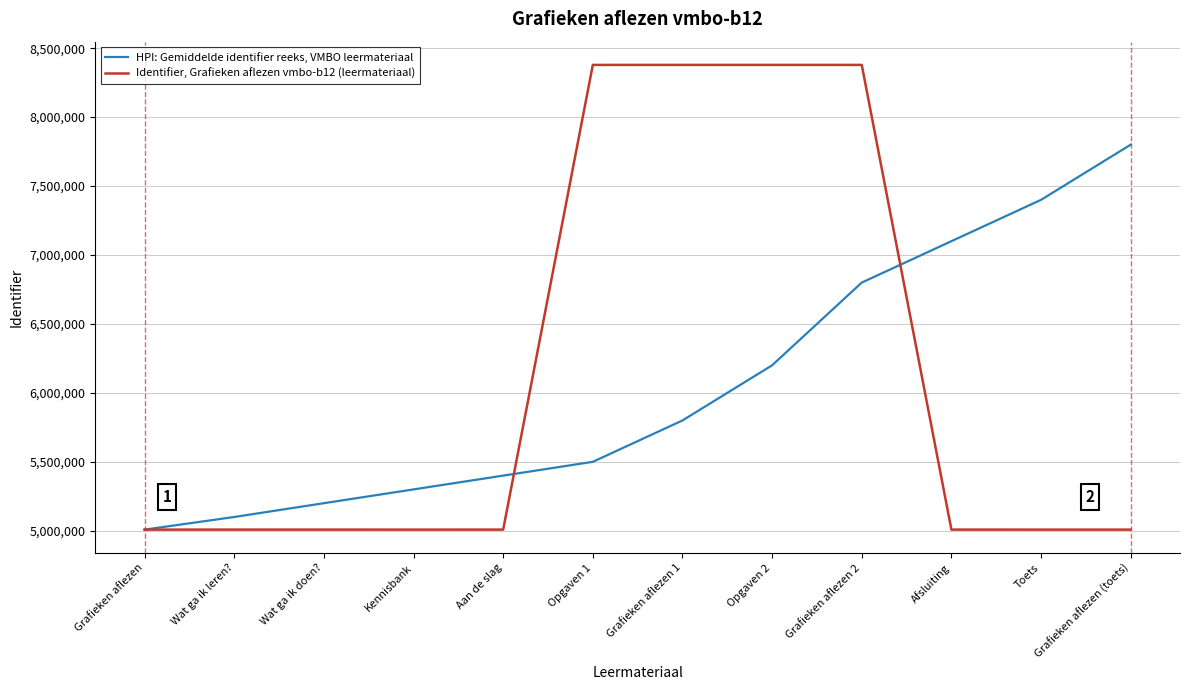

Is it true that Identifier, Grafieken aflezen vmbo-b12 (leermateriaal) equals 5008492 at Wat ga ik leren??

True